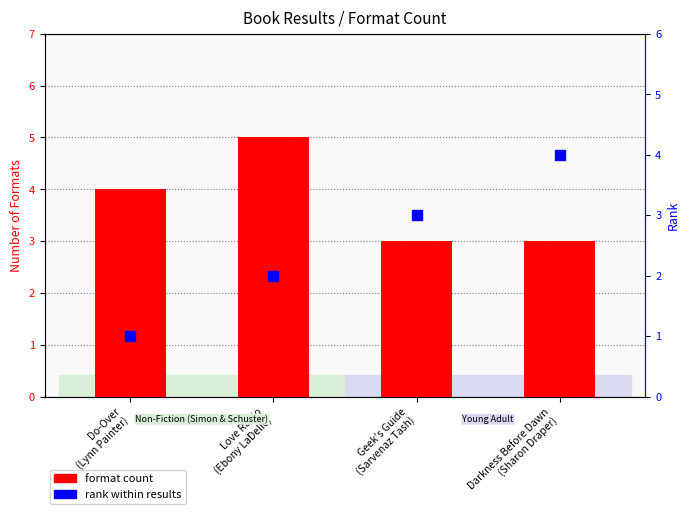

Is the value of rank within results at Geek's Guide
(Sarvenaz Tash) greater than the value of format count at Do-Over
(Lynn Painter)?

No